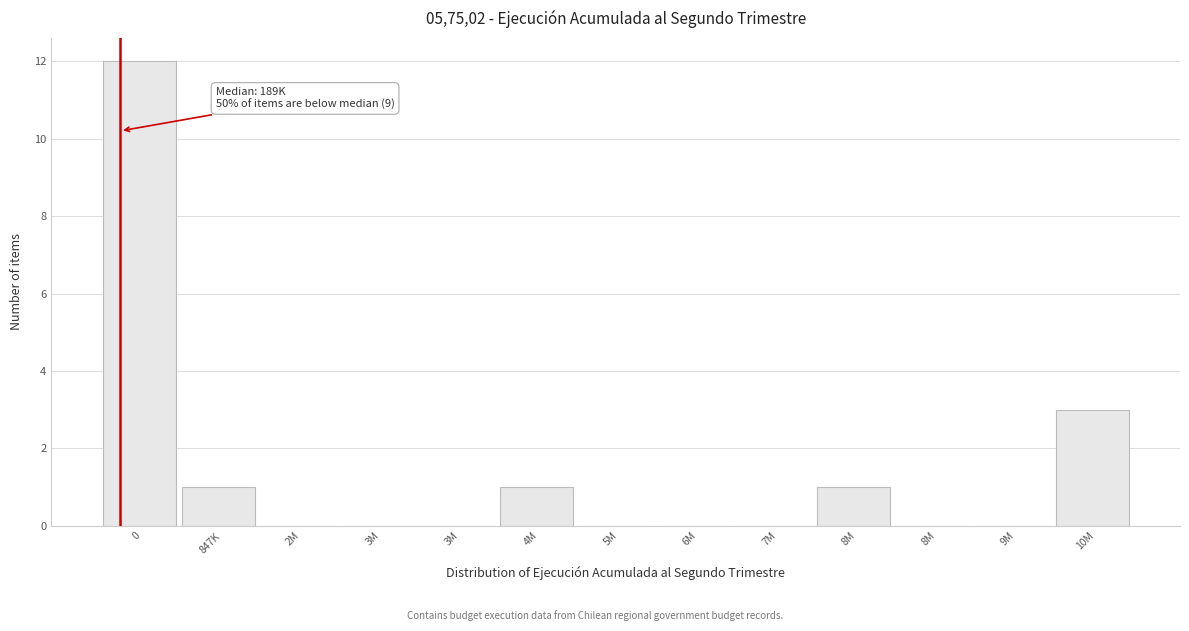

How many distinct data groups are displayed?

1